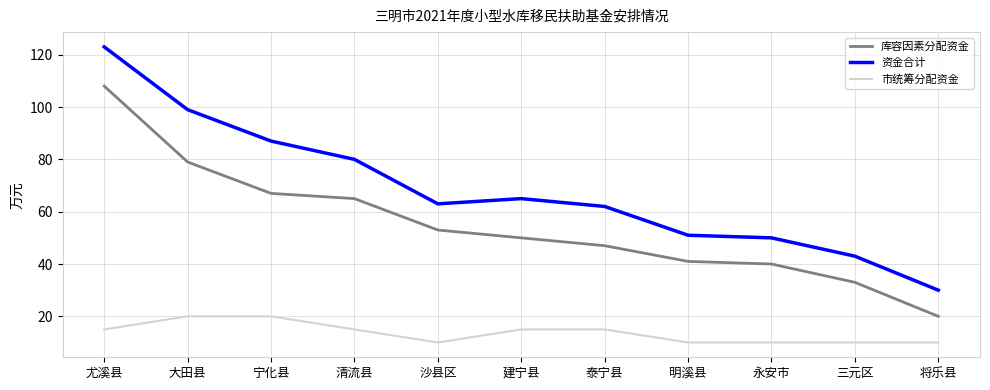

True or false: 库容因素分配资金 has a value of 108 at 尤溪县.

True